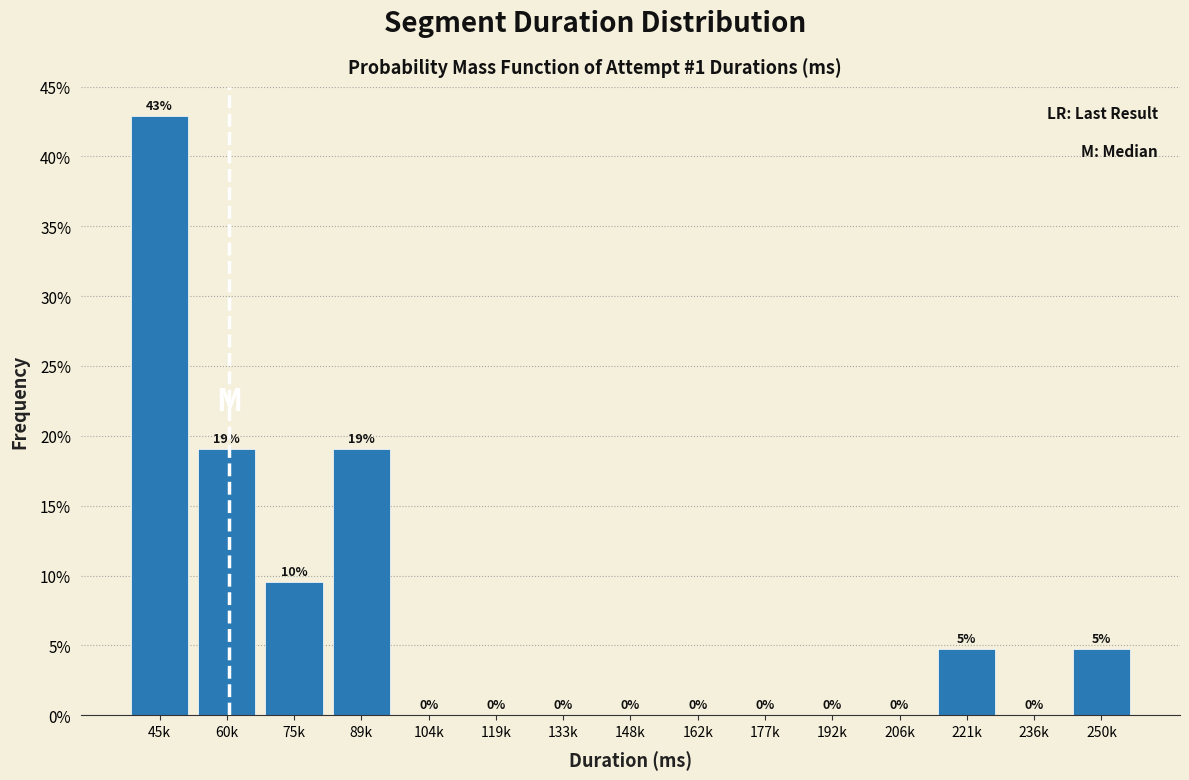

Is it true that the value at 206k is 0.0?

True